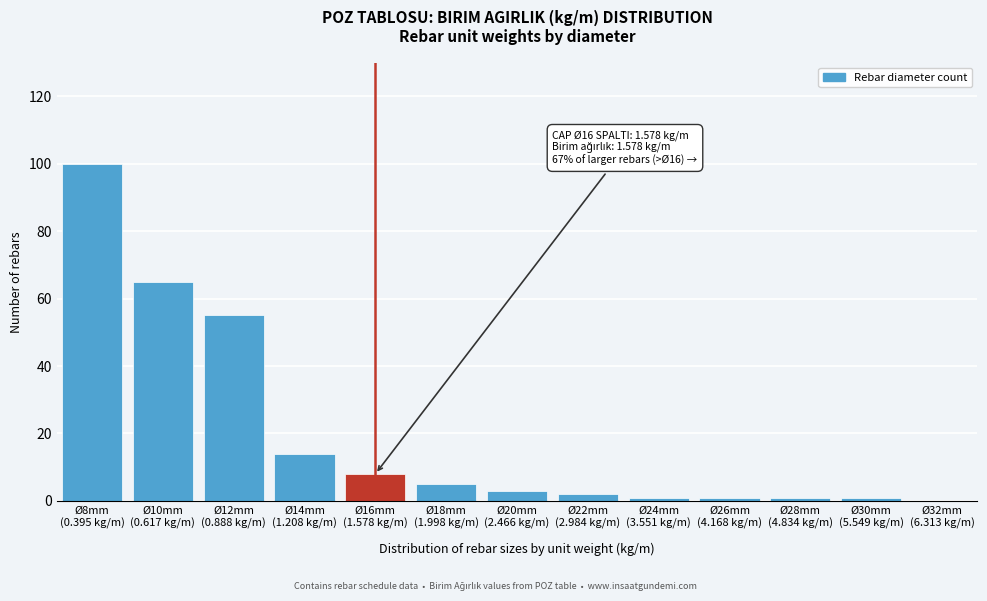

What is the sum of all values?

256